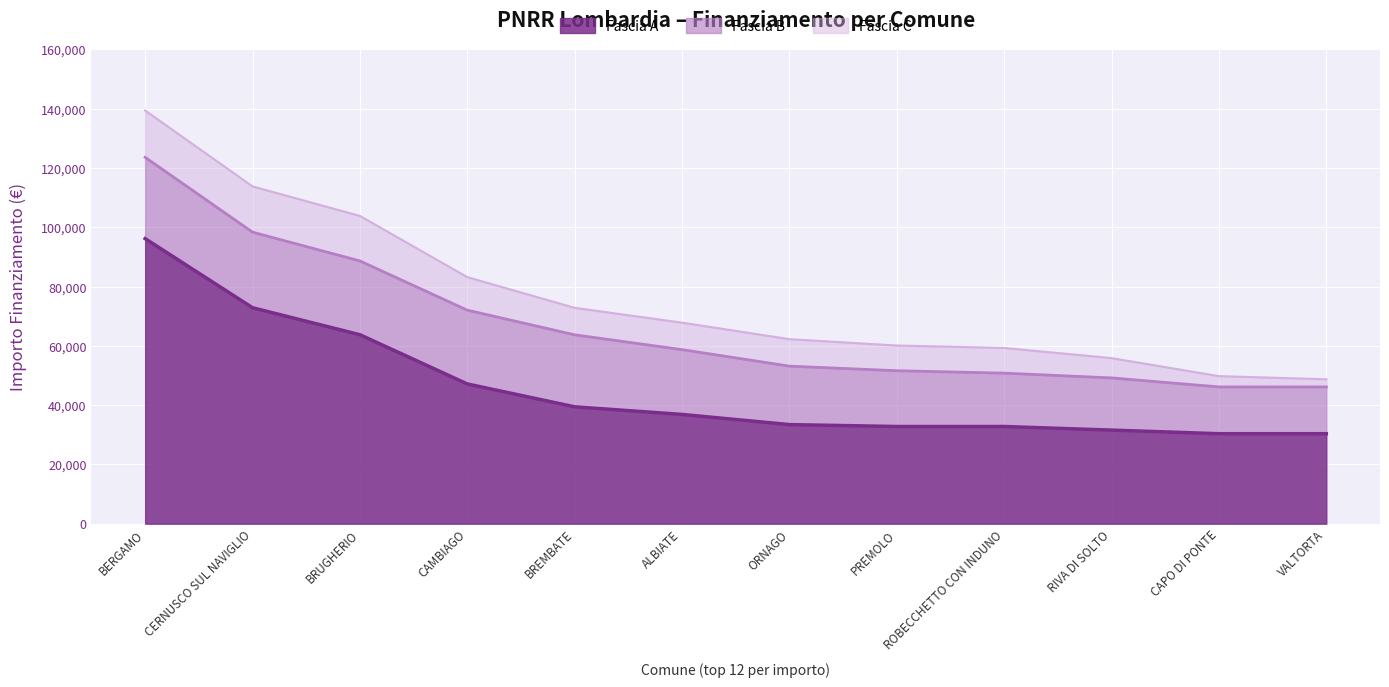

At how many categories does at least one series exceed 53350?

3